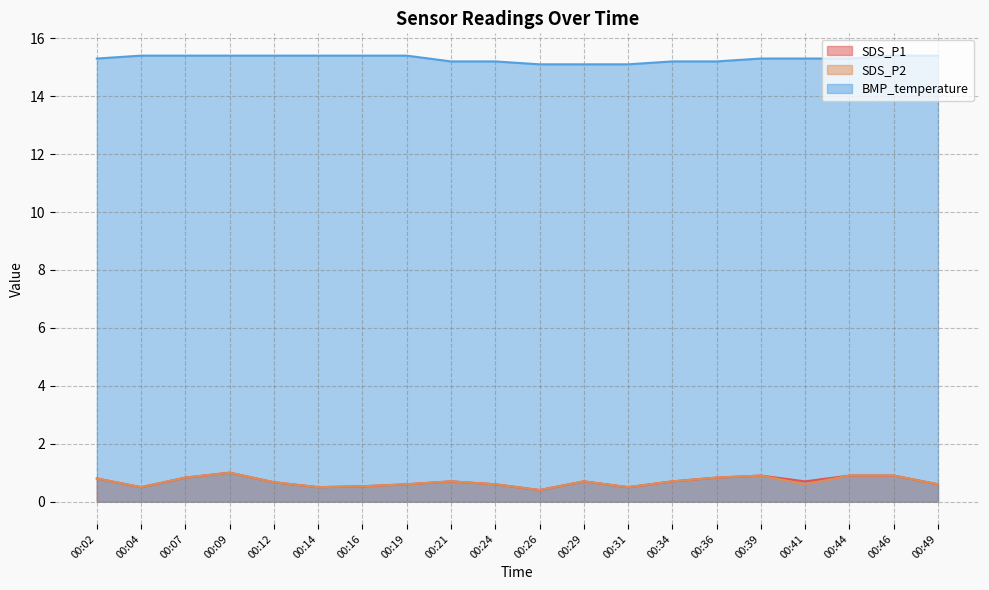

Reading right to left, what are all the values shown in this chart?

SDS_P1: 0.6	0.9	0.9	0.7	0.9	0.8	0.7	0.5	0.7	0.4	0.6	0.7	0.6	0.5	0.5	0.7	1.0	0.8	0.5	0.8
SDS_P2: 0.6	0.9	0.9	0.6	0.9	0.8	0.7	0.5	0.7	0.4	0.6	0.7	0.6	0.5	0.5	0.7	1.0	0.8	0.5	0.8
BMP_temperature: 15.4	15.4	15.3	15.3	15.3	15.2	15.2	15.1	15.1	15.1	15.2	15.2	15.4	15.4	15.4	15.4	15.4	15.4	15.4	15.3